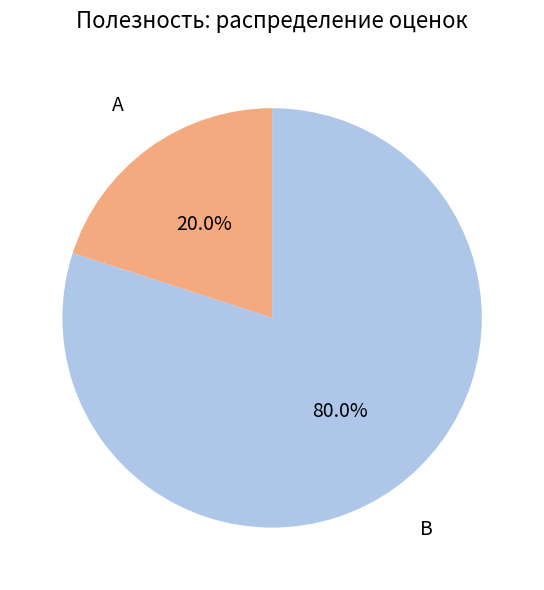

Which has a higher value, B or A?

B